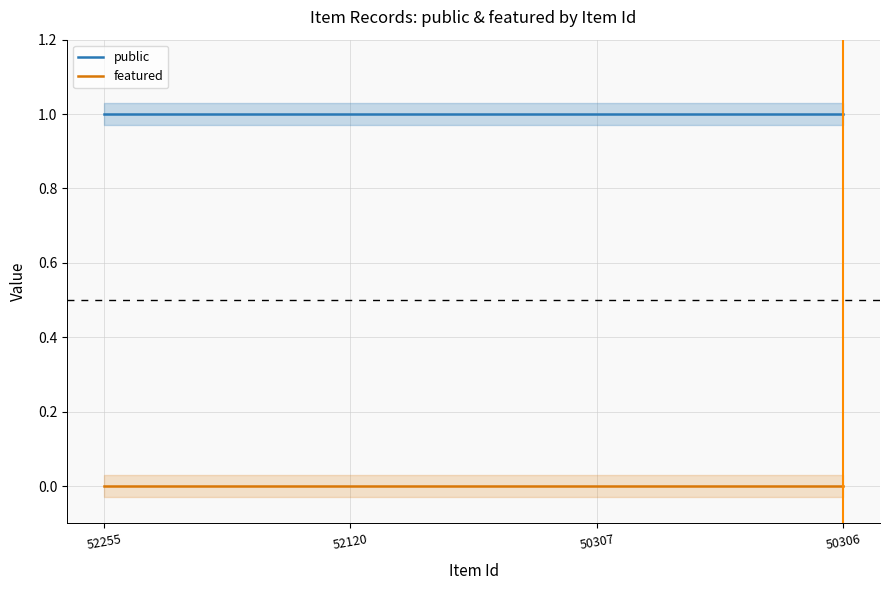

Reading right to left, extract all data points from this chart.

public: 1	1	1	1
featured: 0	0	0	0